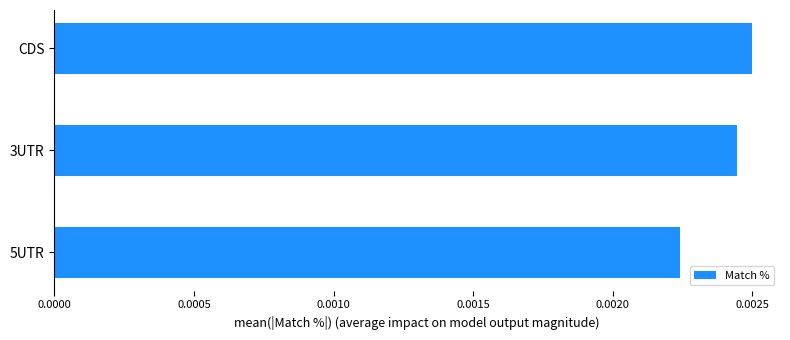

Which has a higher value, CDS or 3UTR?

CDS